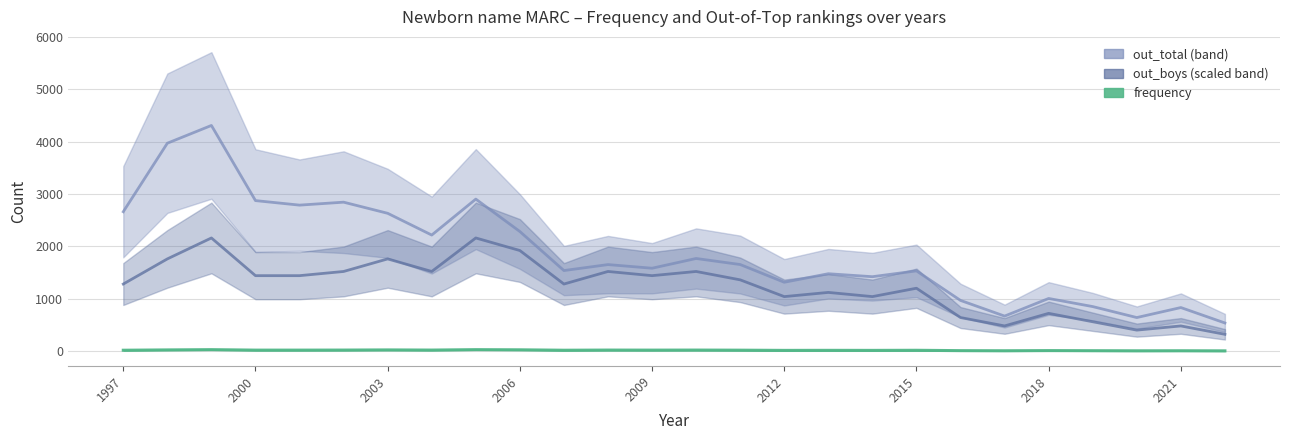

What is the difference between the maximum and second lowest values in the out_total series?

3668.5